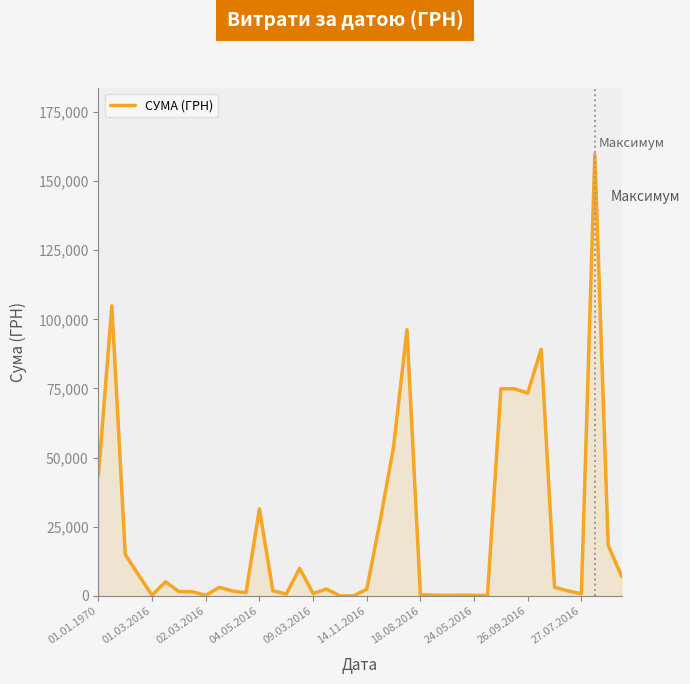

What is the maximum value shown in the chart?

159704.0